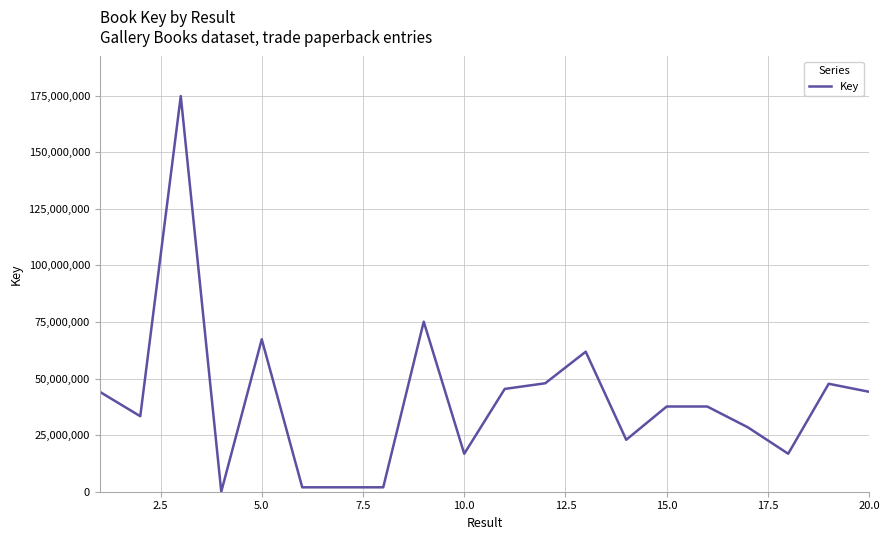

How many values are below 37660489?

10